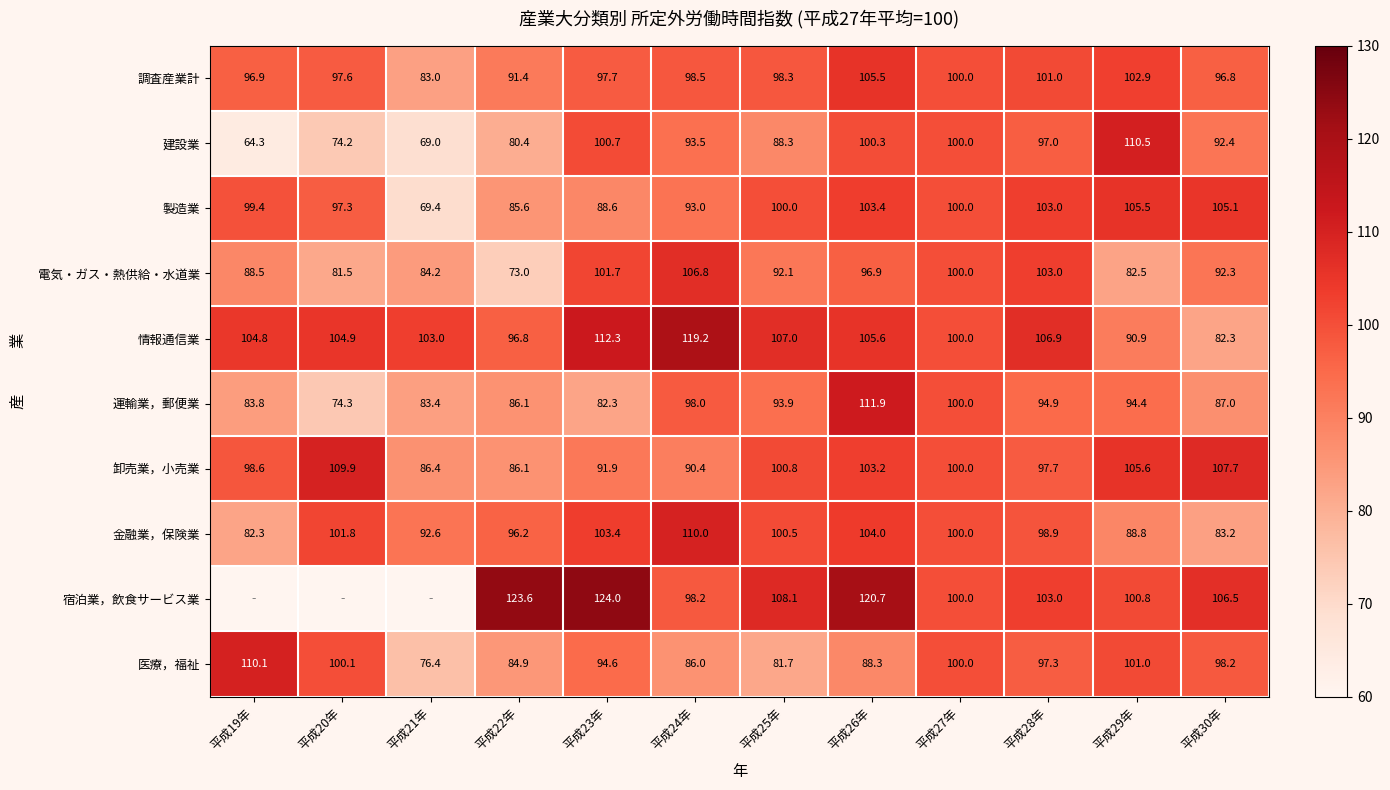

What is the greatest value displayed?

124.0